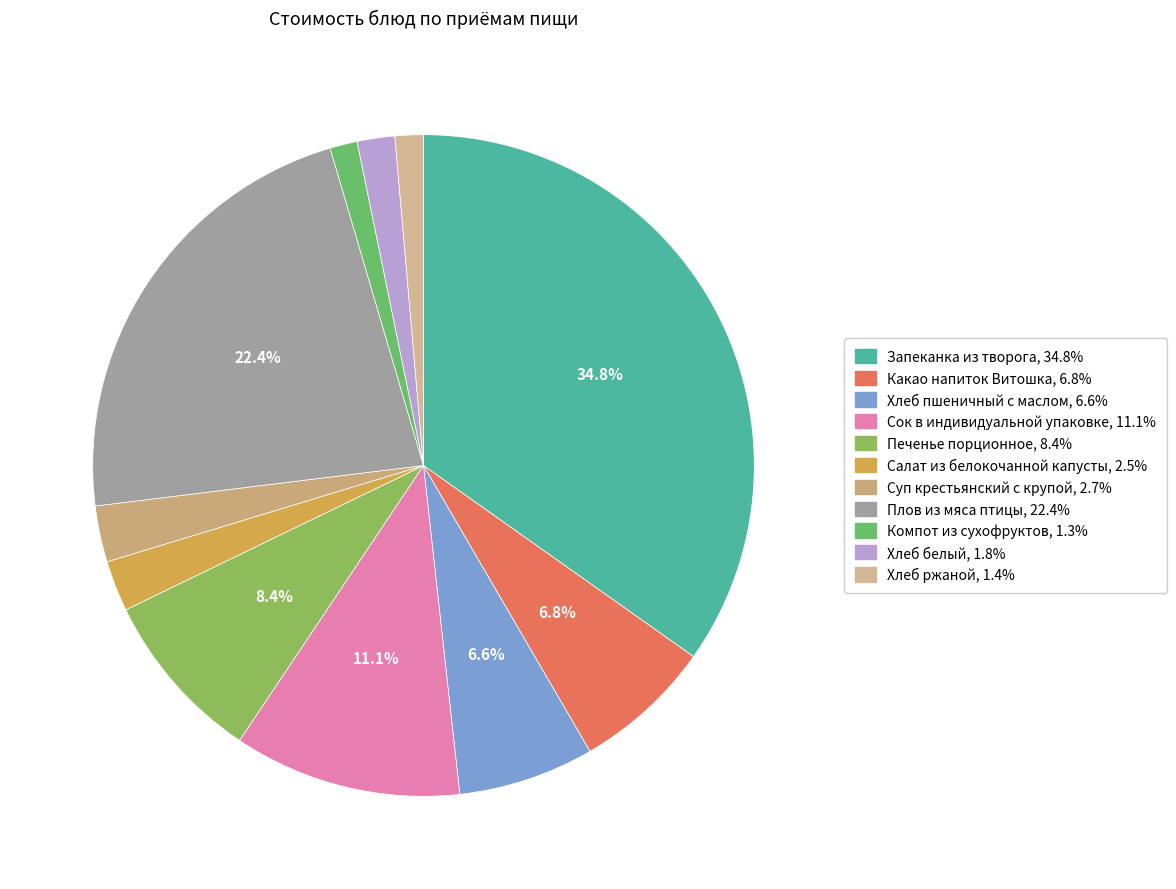

How many slices are in this pie chart?

11